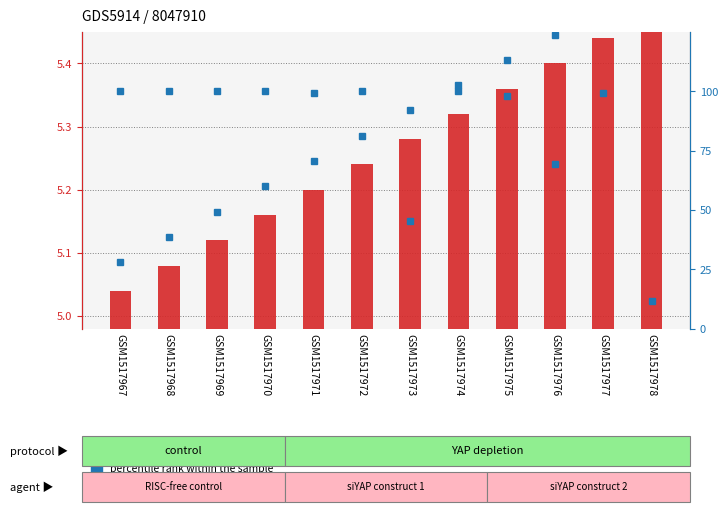

What is the total value across all series at GSM1517967?

105.0